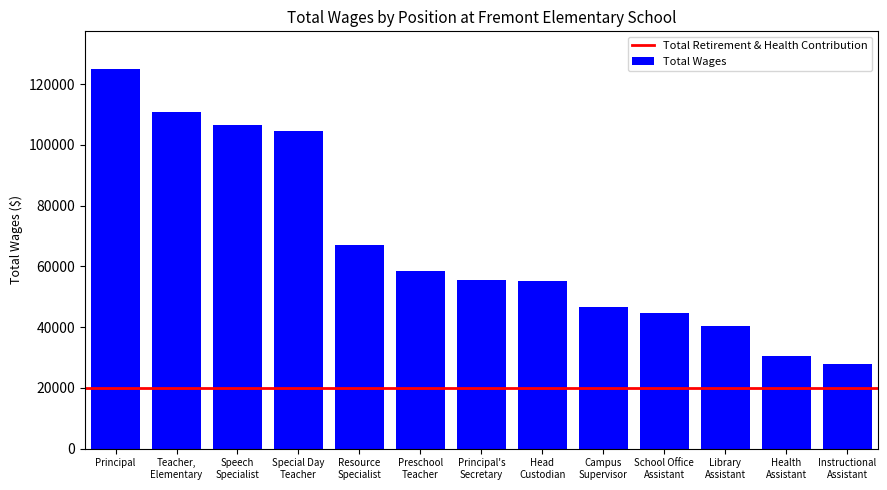

What is the smallest value displayed?

27902